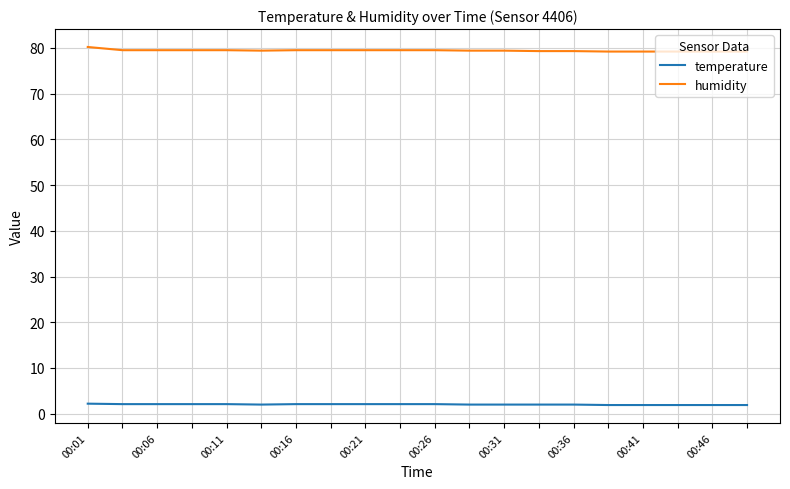

What is the smallest value displayed?

1.9